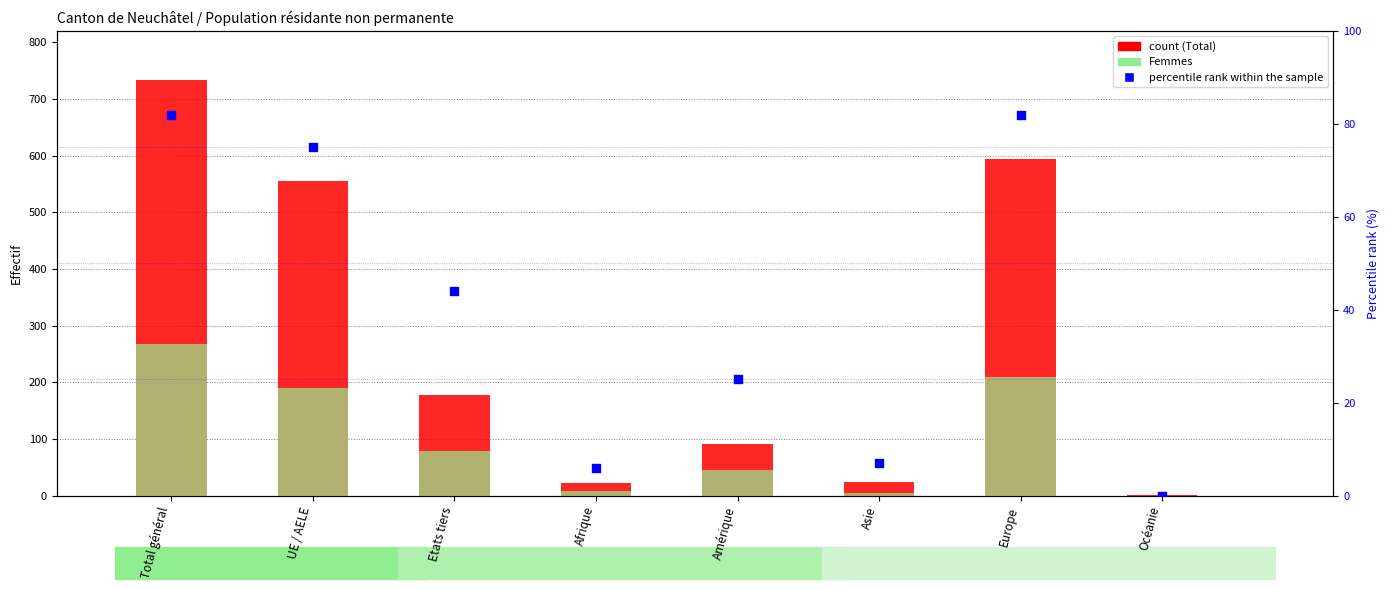

At how many categories does at least one series exceed 12?

7